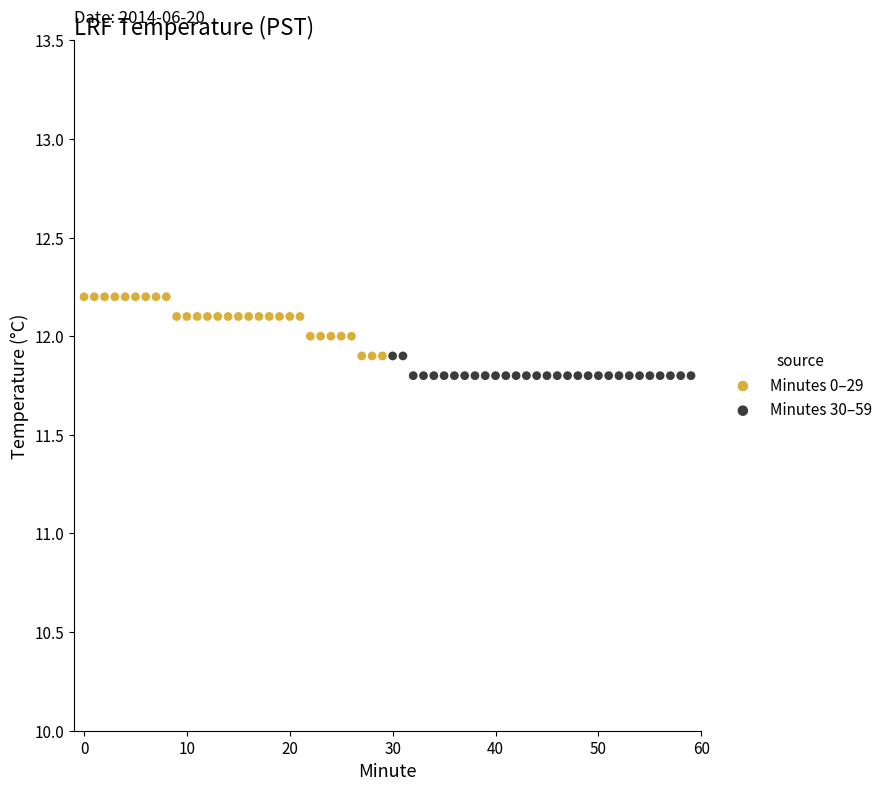

Which series has the widest spread of Y values?

Minutes 0–29